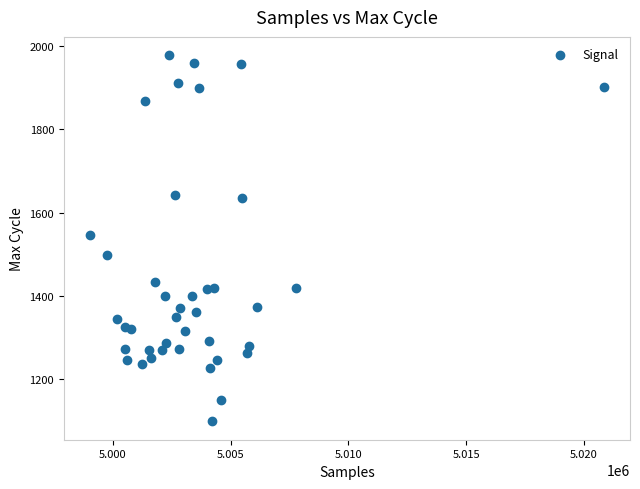

What is the range of X values (max minus min)?

21856